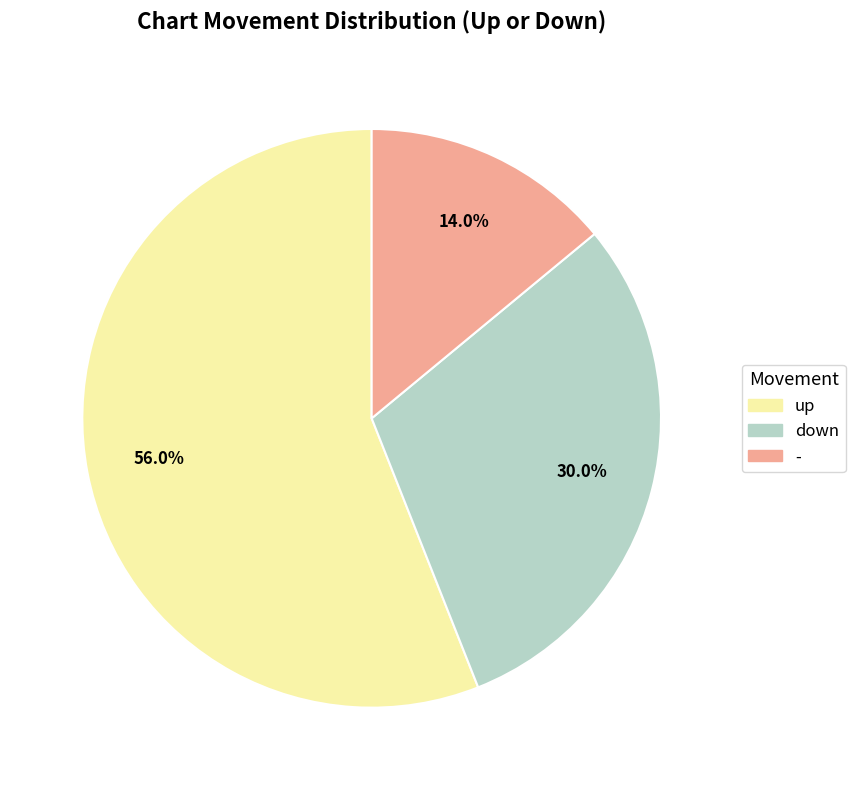

Which category accounts for the majority?

up